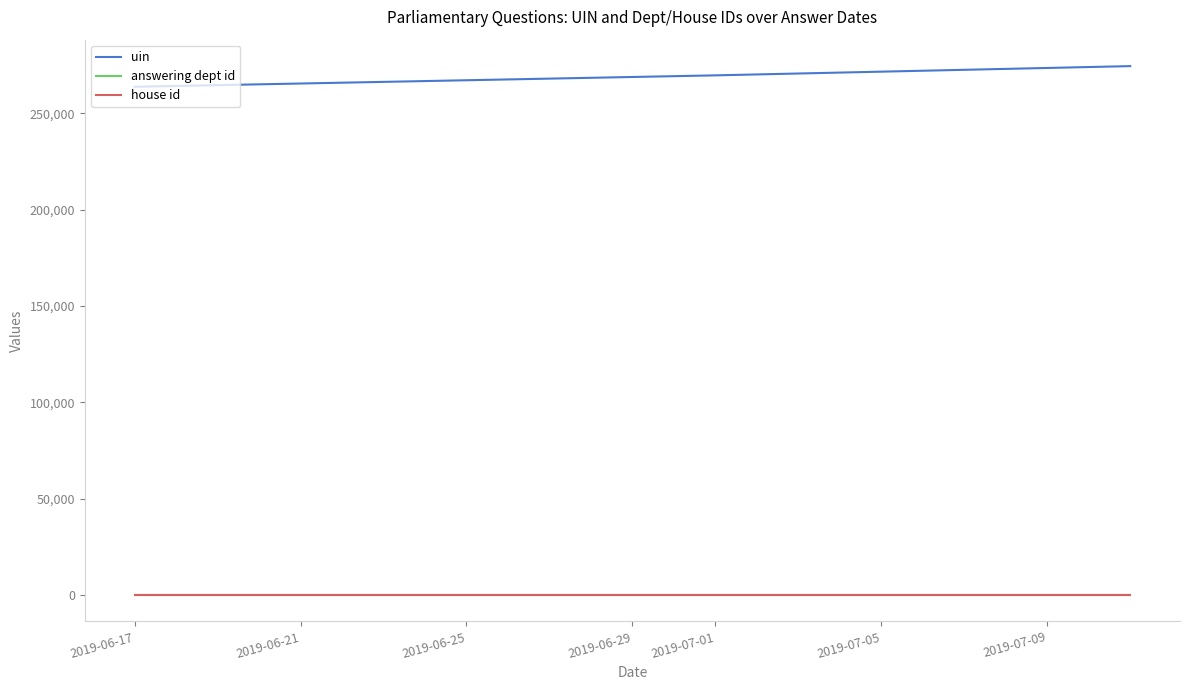

What are all the series names shown in the legend?

uin, answering dept id, house id